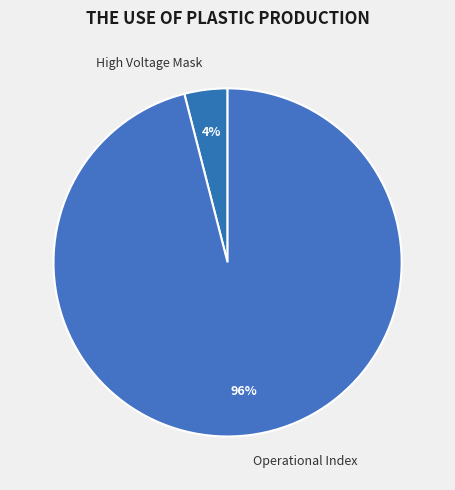

How many slices are in this pie chart?

2